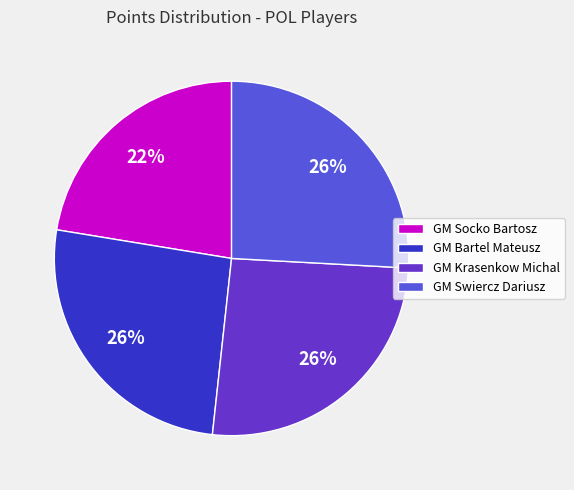

Count the number of slices in the pie.

4